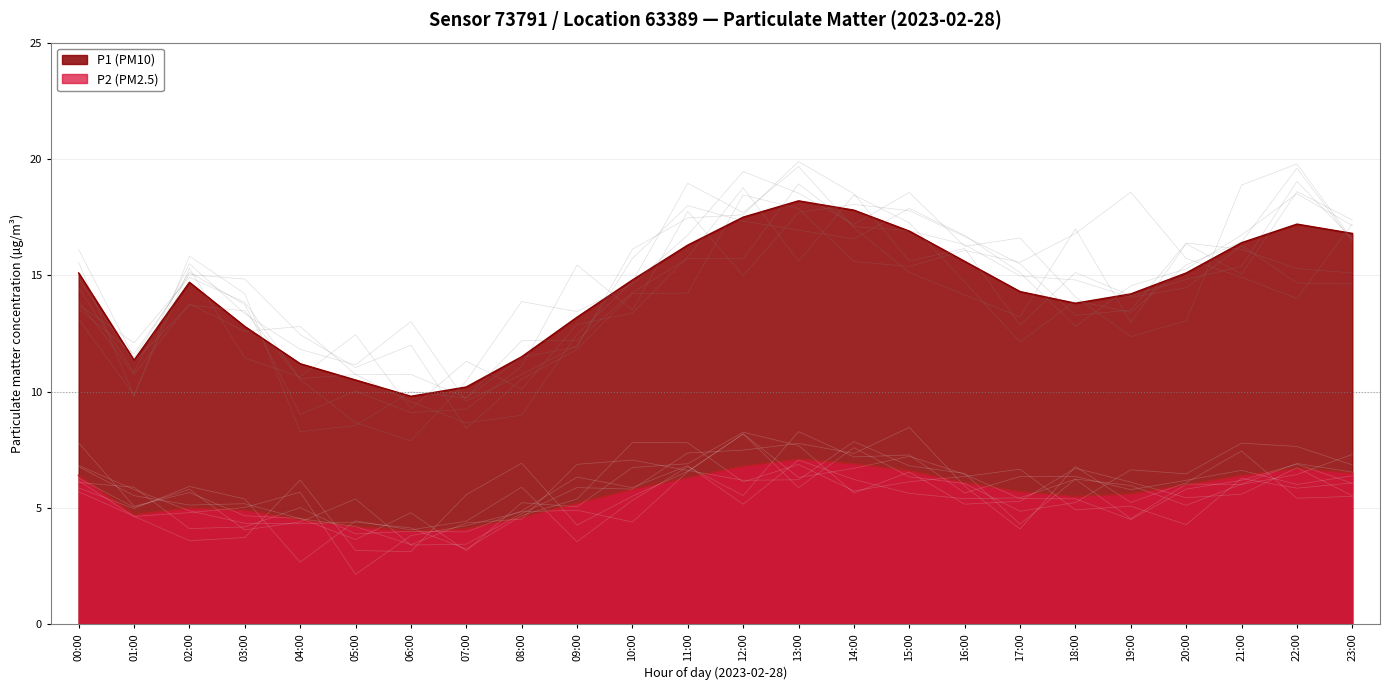

What is the minimum value for P2?

4.0